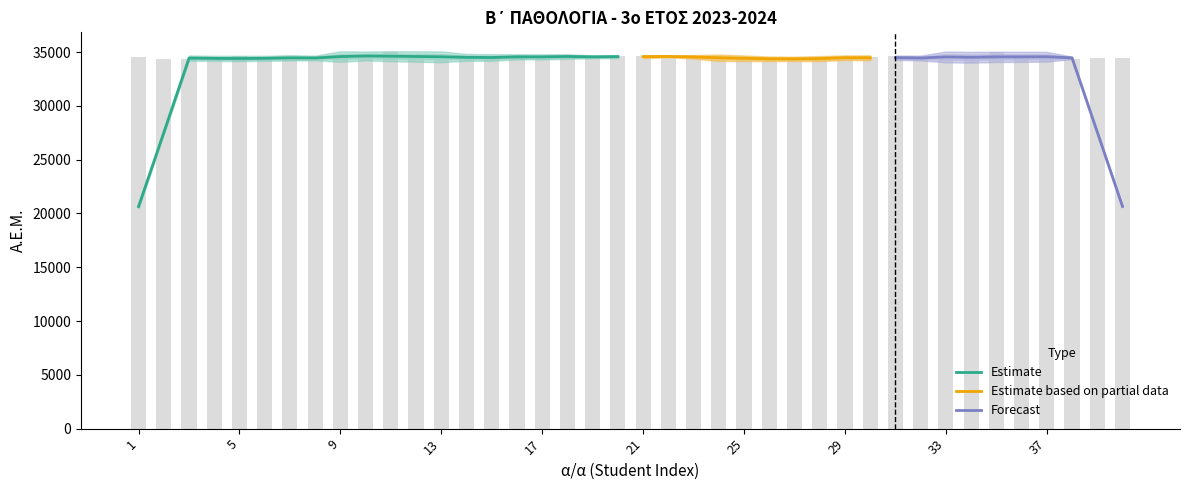

What is the difference between the second highest and second lowest values?

708